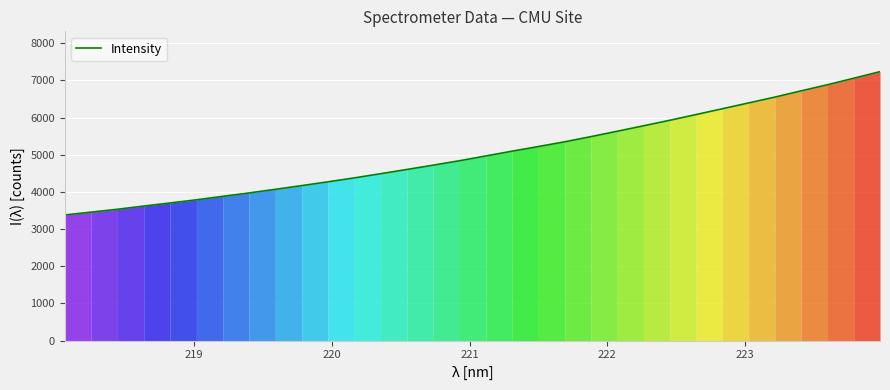

True or false: there are more than 0 points higher than both neighbors.

False